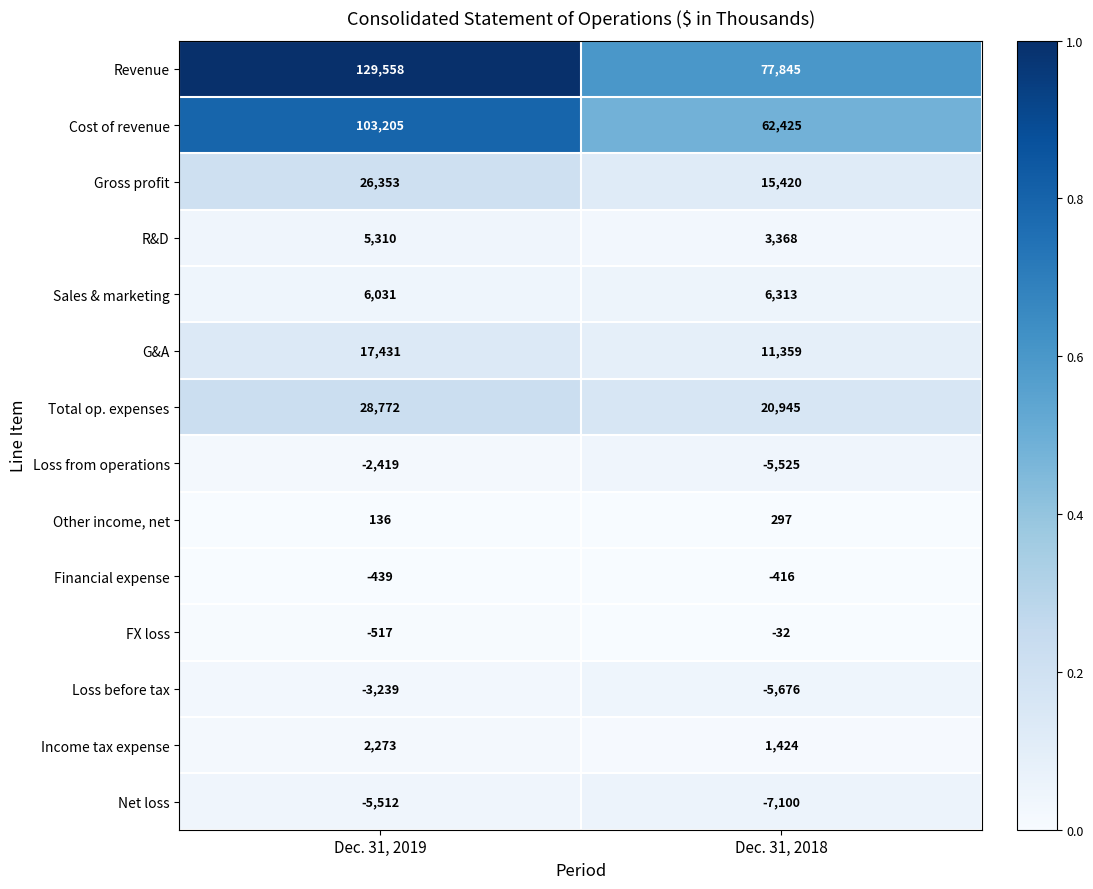

What is the sum of all Loss from operations values?

-7944